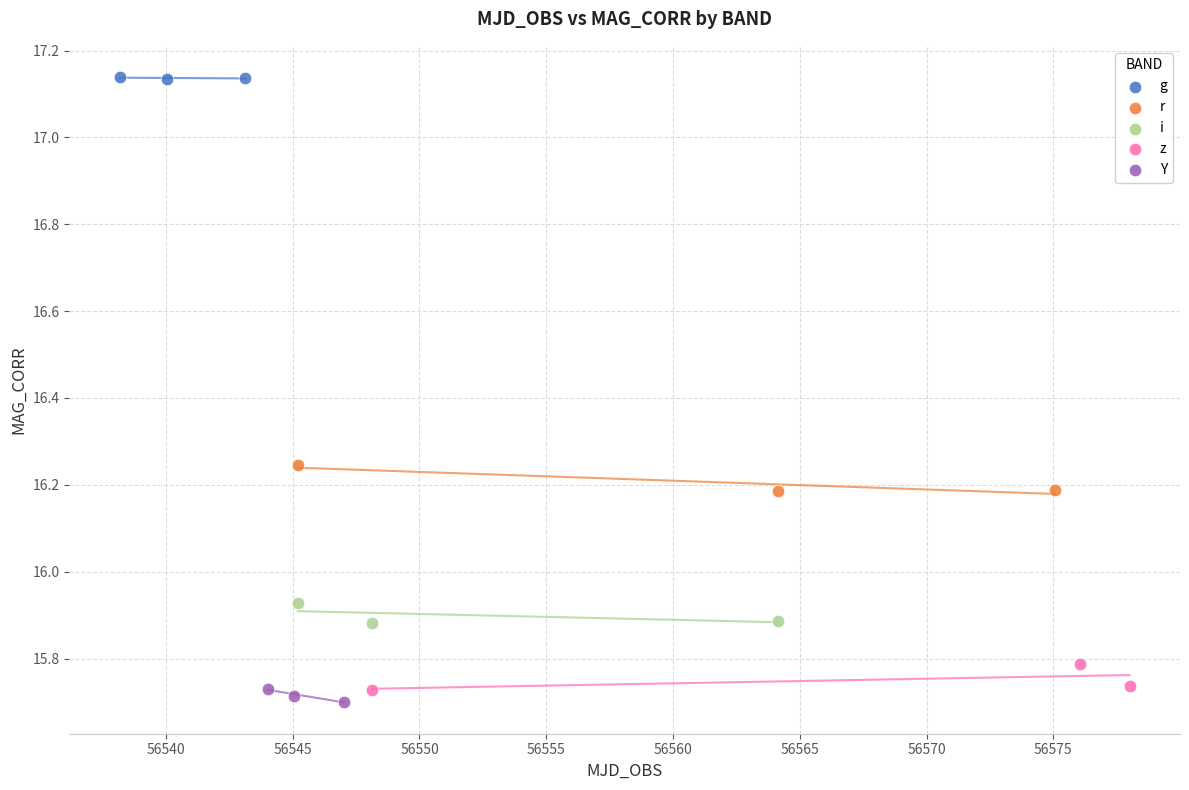

Which series reaches the maximum Y coordinate?

g